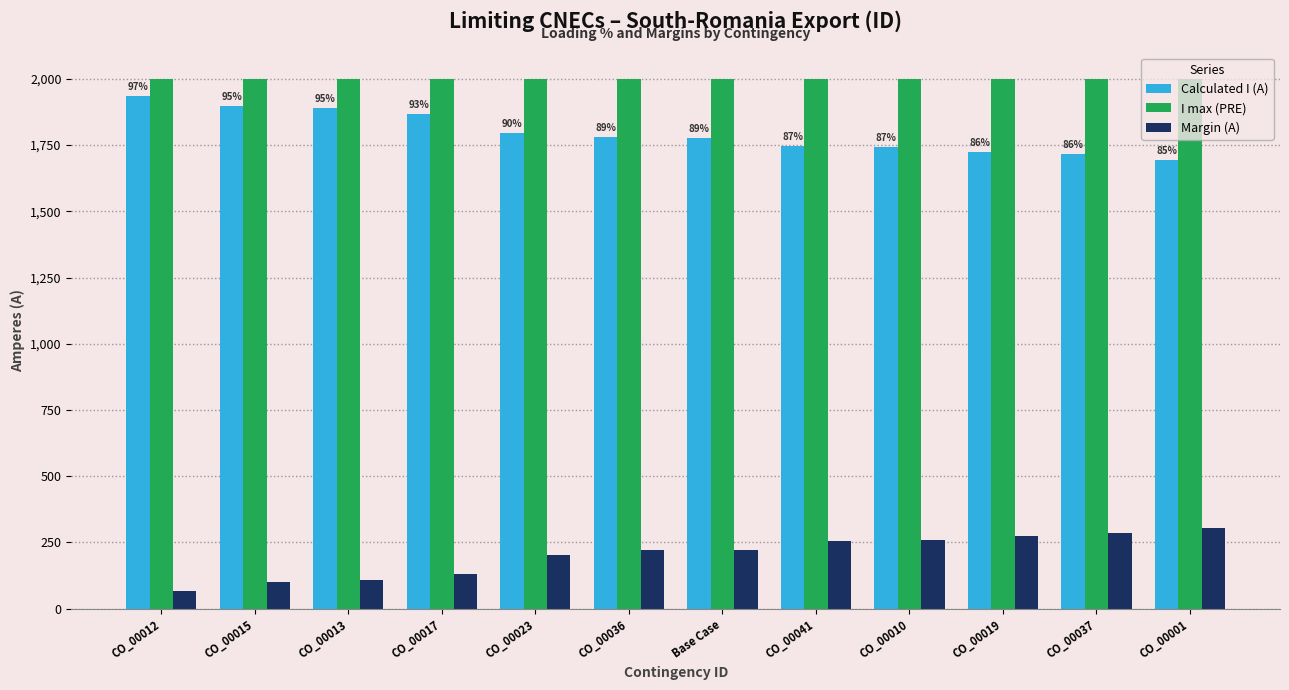

What is the sum of all Calculated I (A) values?

21569